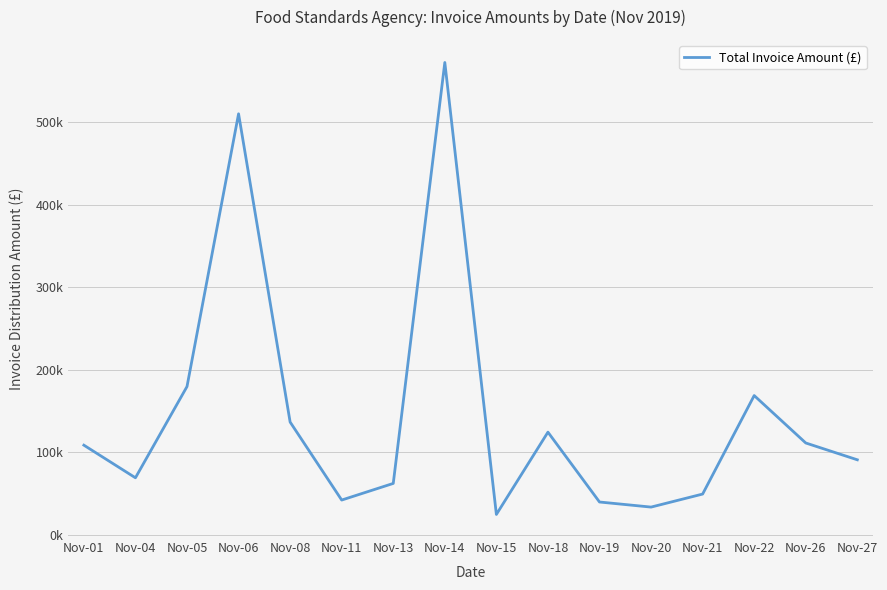

Does the chart display data point markers on the line(s)?

No